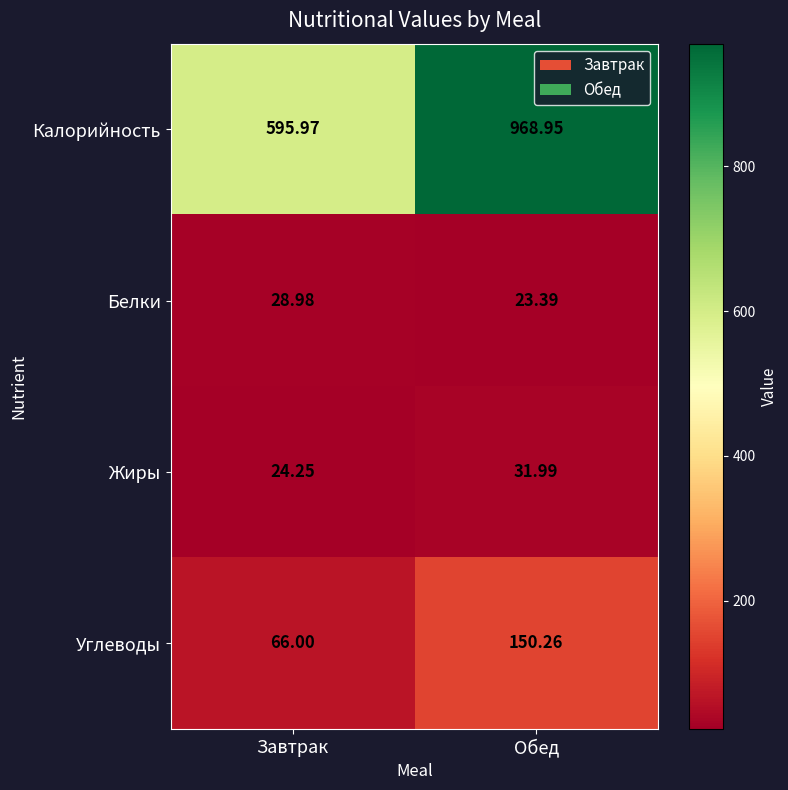

Which series has the largest total across all categories?

Калорийность